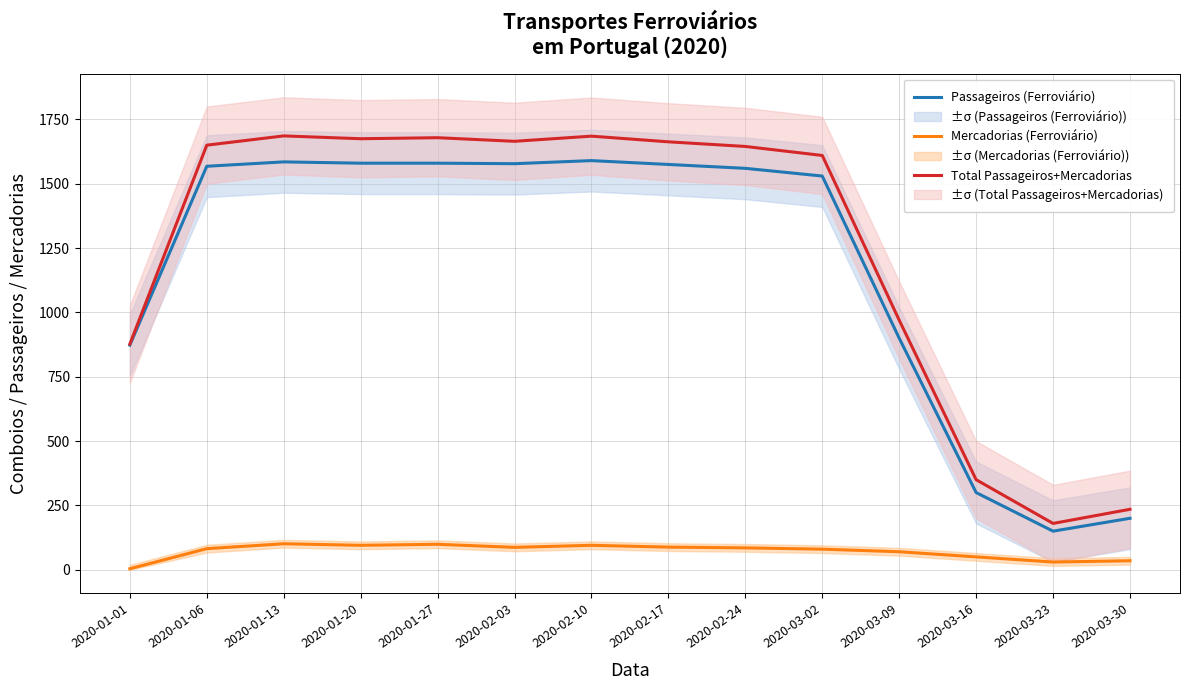

How many lines are shown in the chart?

3